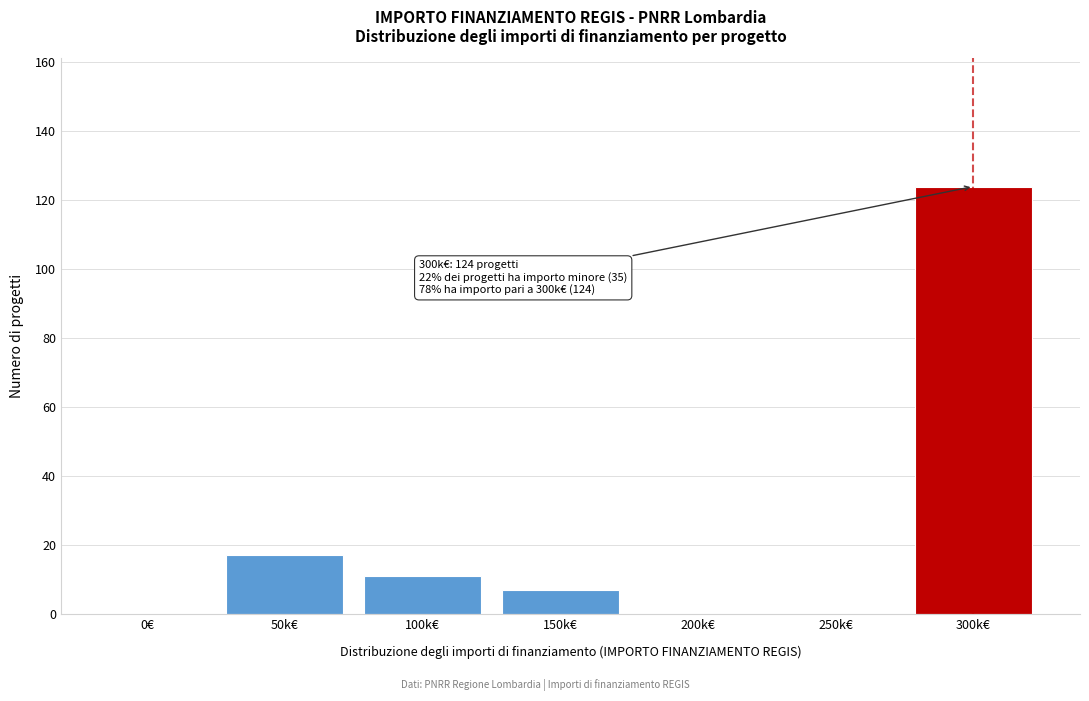

Reading left to right, transcribe all the data shown in this chart.

0€=0	50k€=17	100k€=11	150k€=7	200k€=0	250k€=0	300k€=124